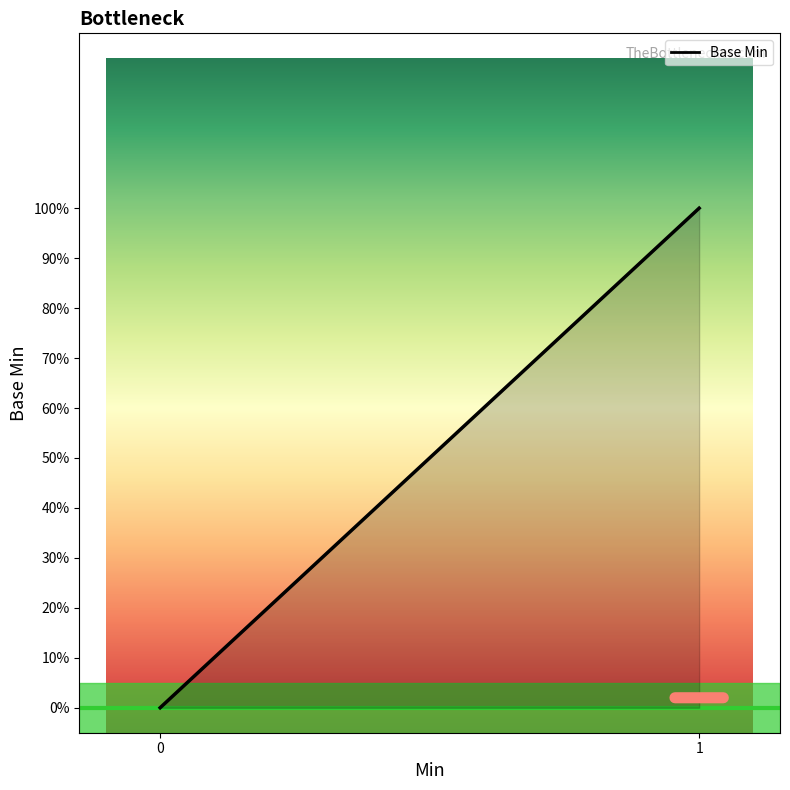

Reading left to right, what are all the values shown in this chart?

0	0	0	1	1